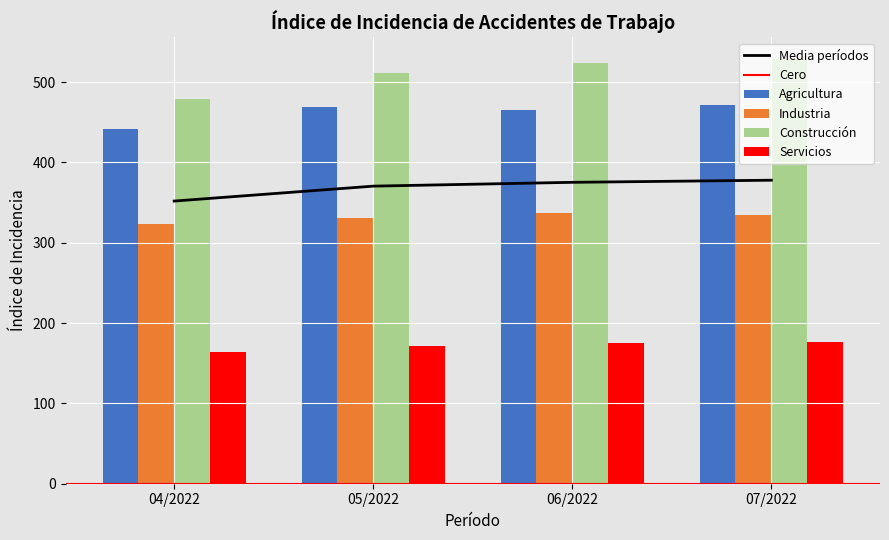

Reading right to left, transcribe all the data shown in this chart.

Agricultura: 471.6	465.5	469.1	441.2
Industria: 334.0	337.1	331.0	323.4
Construcción: 529.3	523.6	511.2	479.4
Servicios: 176.8	175.0	171.0	163.9